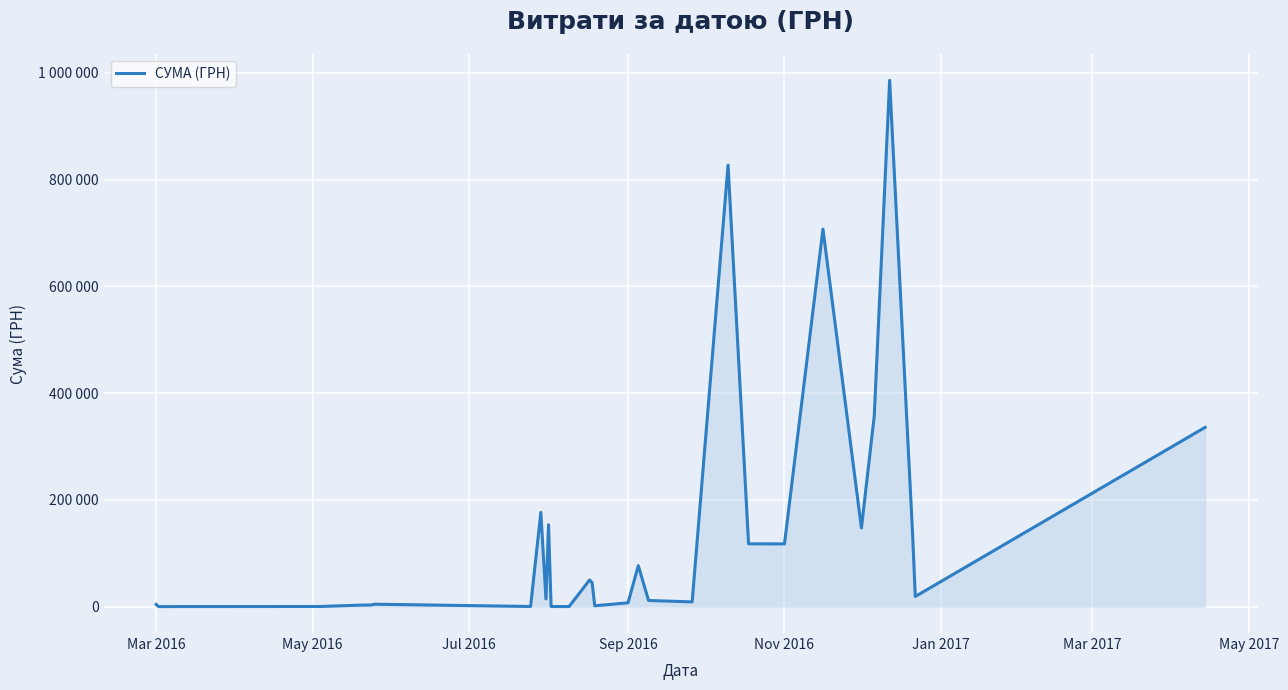

How many points are higher than both their immediate neighbors (excluding endpoints)?

8